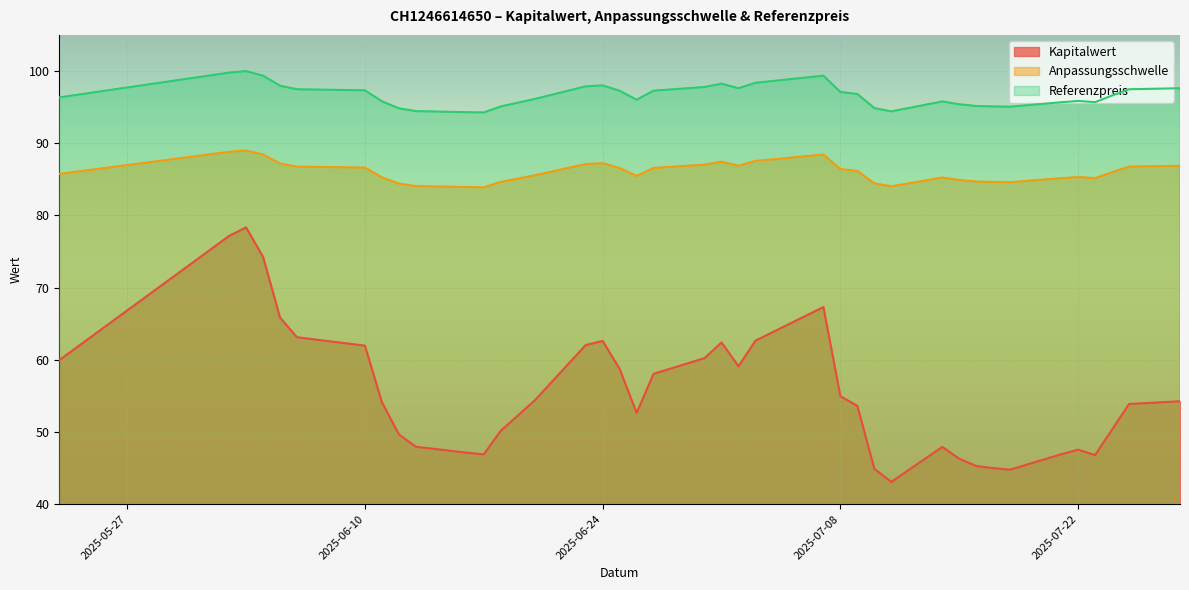

What is the greatest value displayed?

100.0